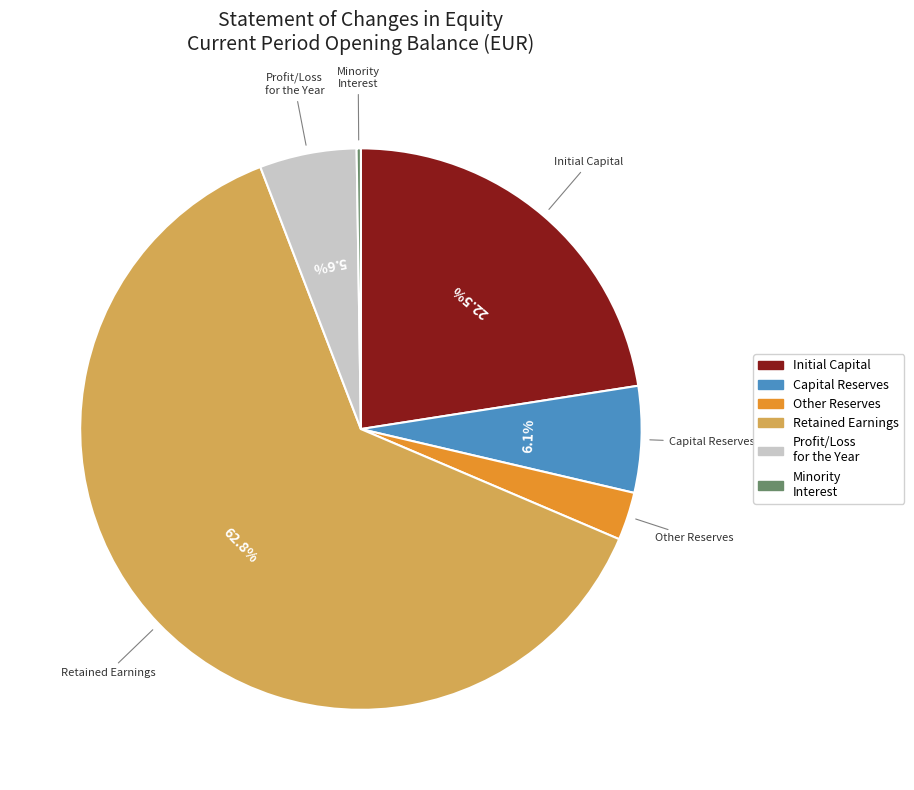

Which category has the smallest portion of the pie?

Minority interest